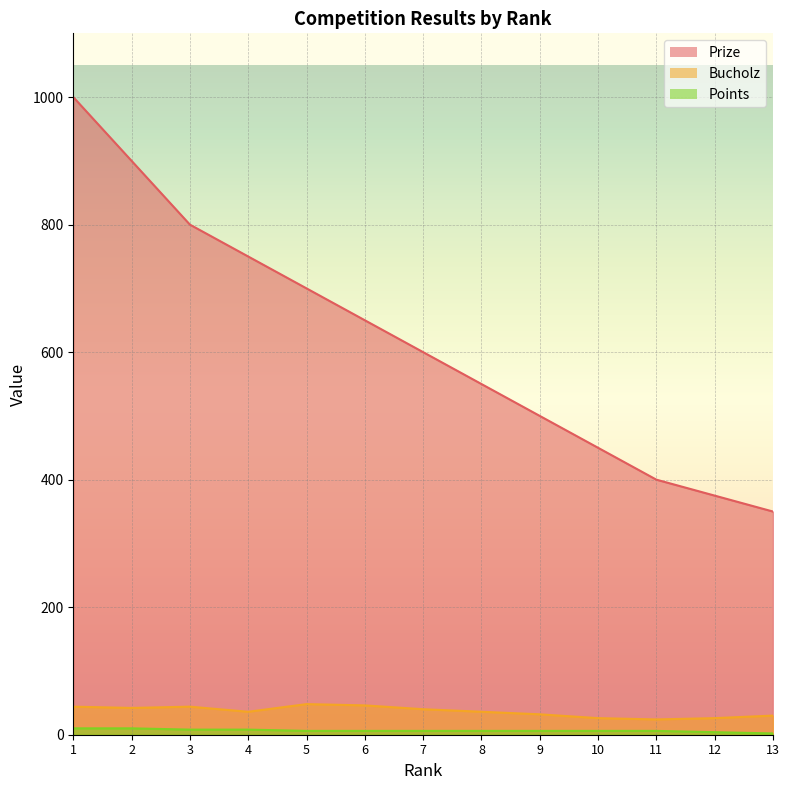

What value does the Bucholz series have at 13, to the nearest 10?

30